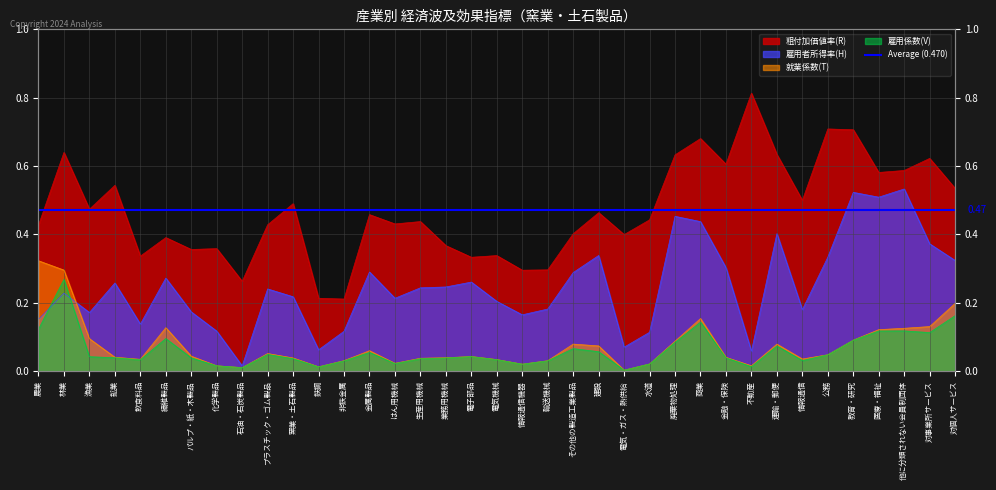

Is the value of 就業係数(T) at 非鉄金属 greater than the value of 雇用者所得率(H) at その他の製造工業製品?

No